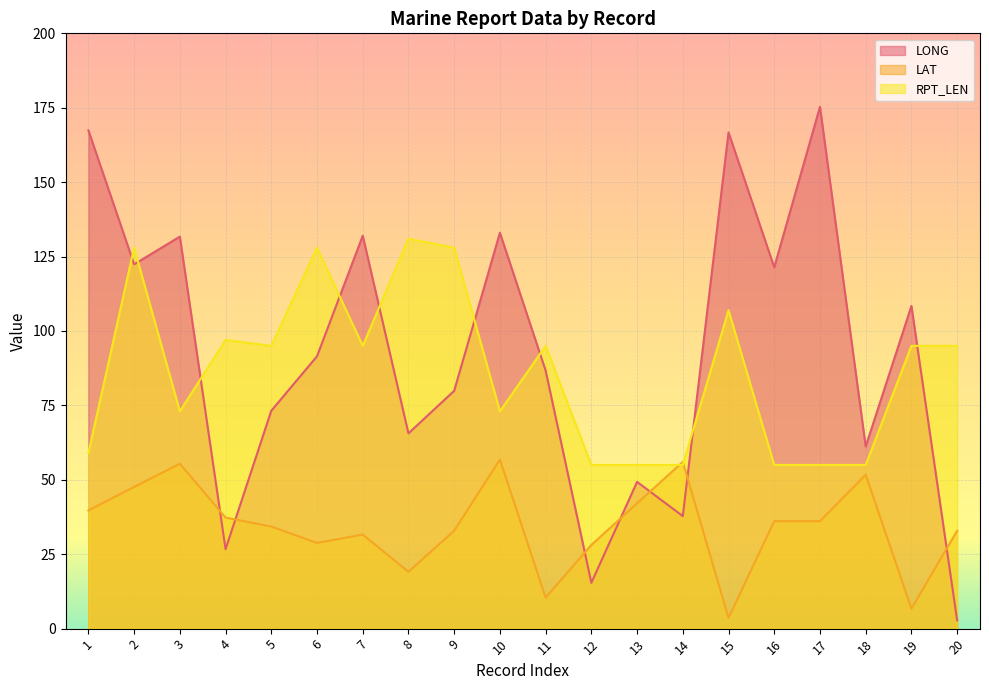

At how many categories does at least one series exceed 111?

11